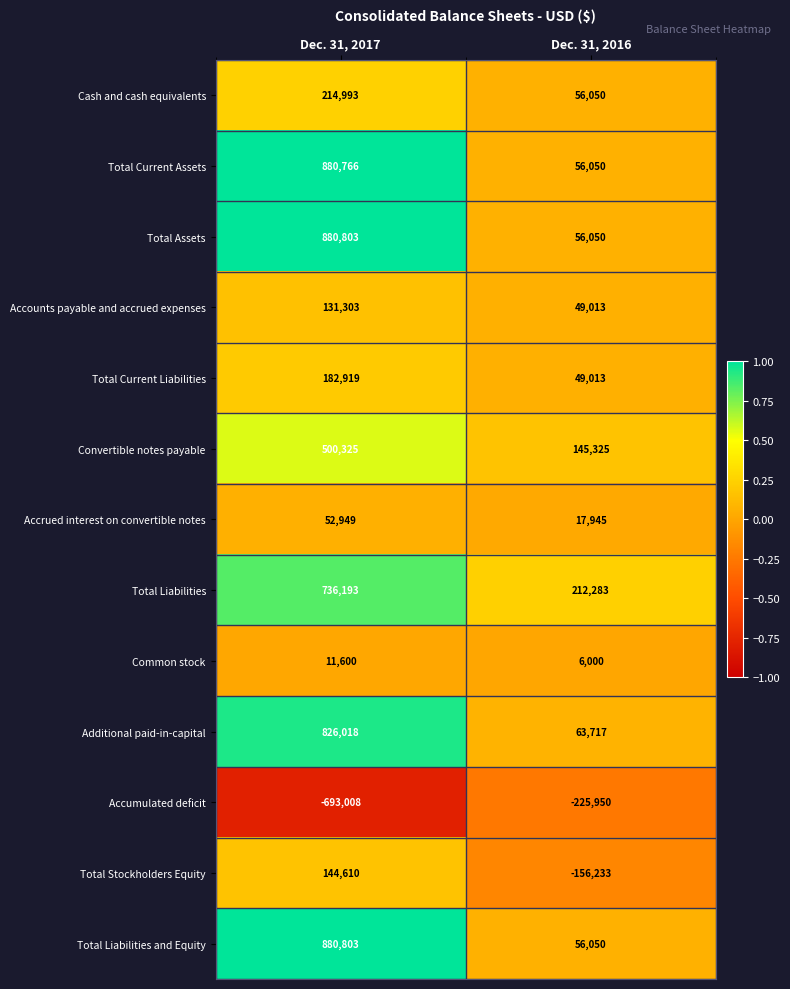

The value of Cash and cash equivalents at Dec. 31, 2017 is 373609. True or false?

False